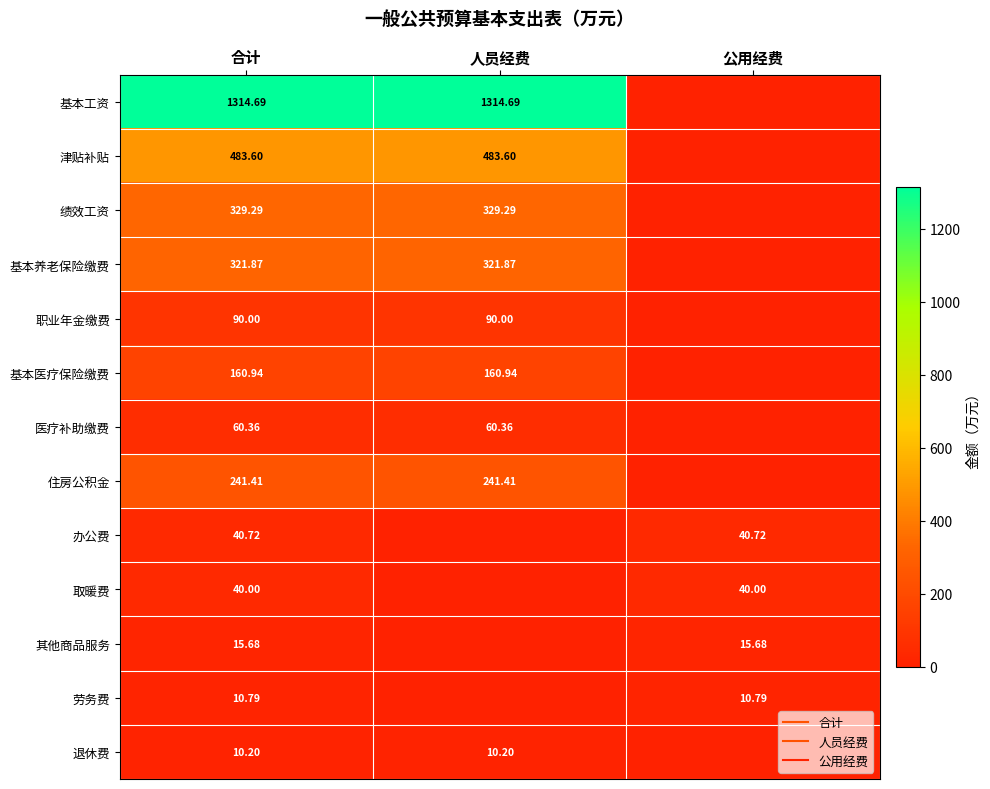

How many positive values does the 其他商品服务 series have?

2